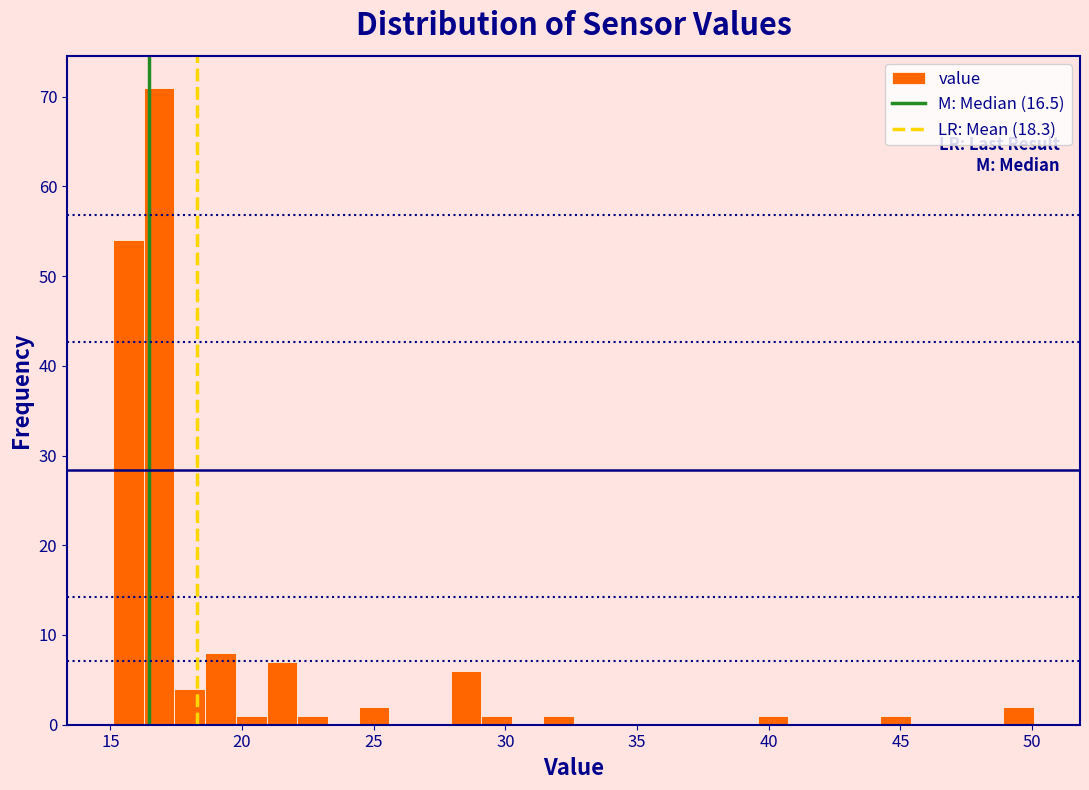

Around what value on the x-axis is the tallest bar? Give the approximate position of its centre, as read against the axis.

17.0